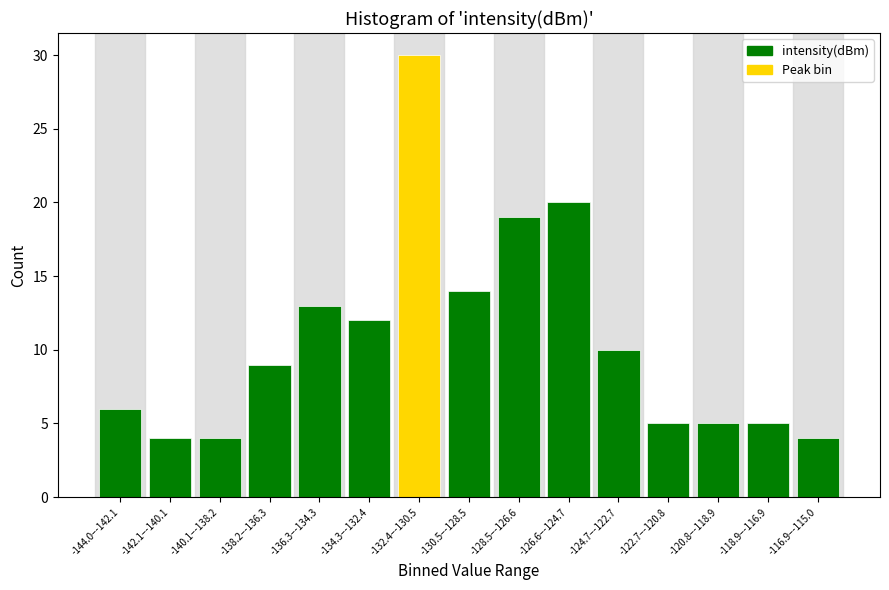

Reading left to right, what are all the values shown in this chart?

6	4	4	9	13	12	30	14	19	20	10	5	5	5	4